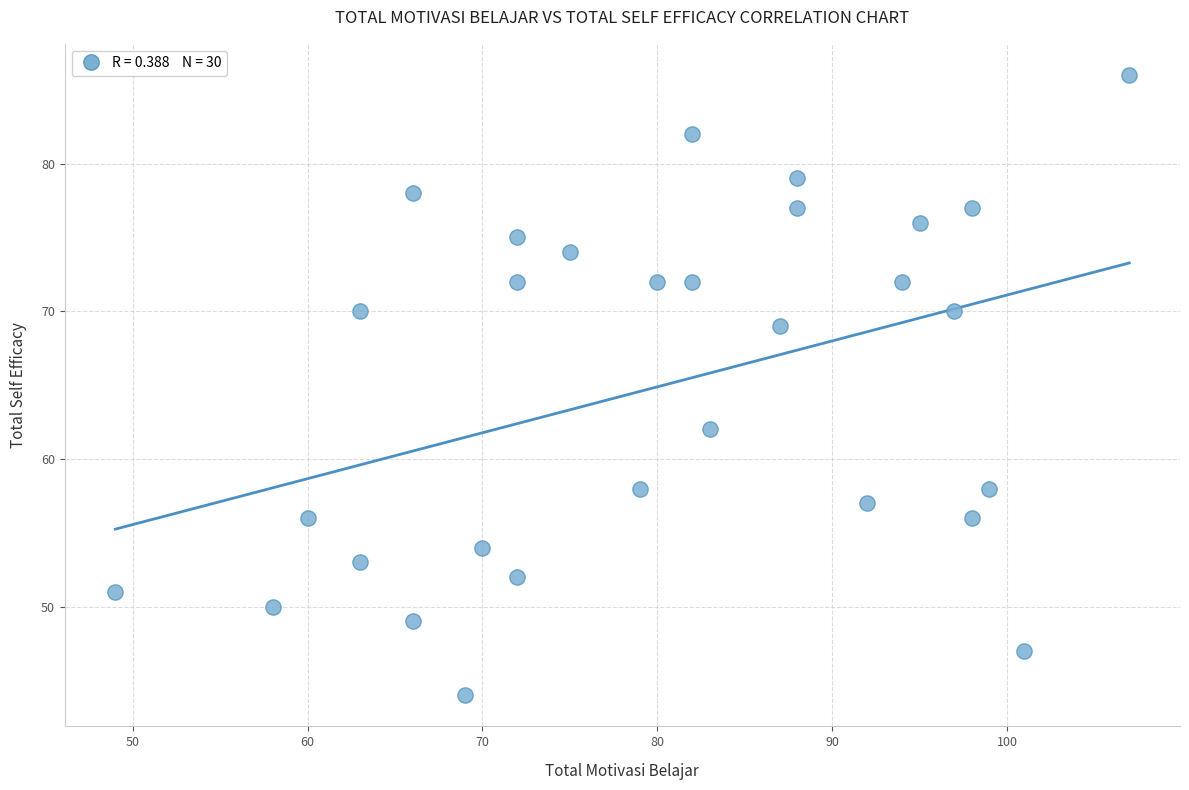

What is the range of Y values (max minus min)?

42